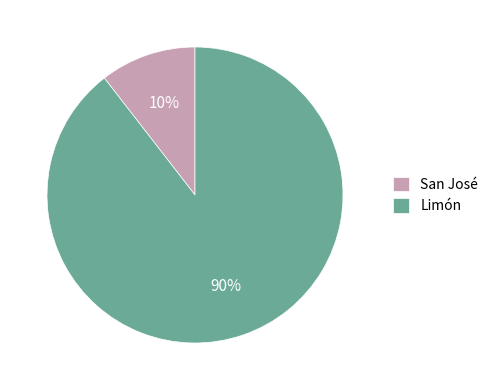

Does any single category account for the majority?

Yes